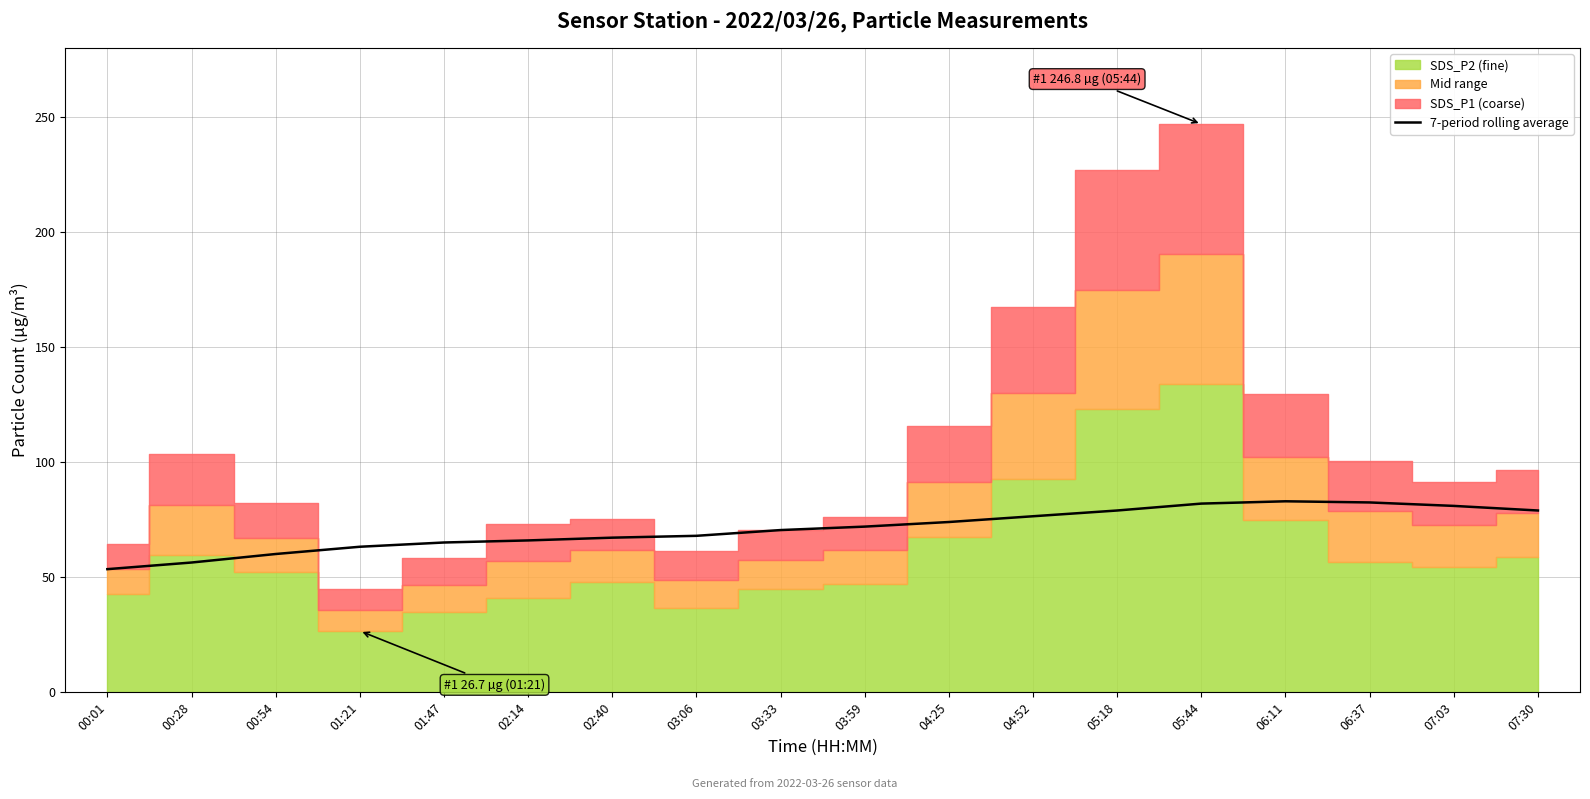

The value at 02:40 is 67.2. True or false?

True